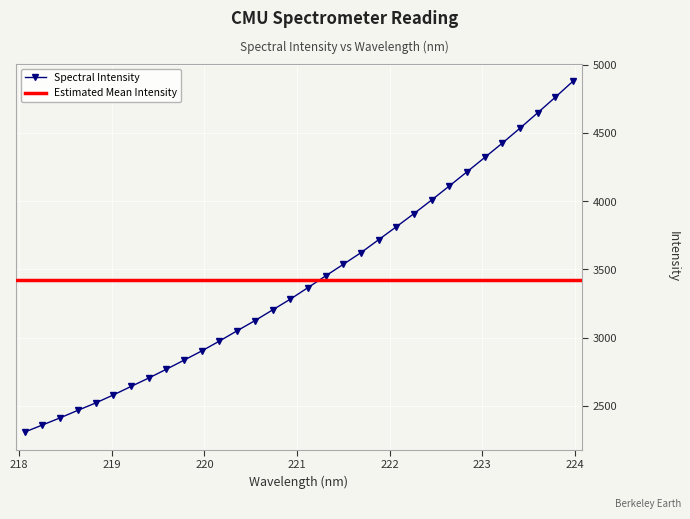

What is the change in value from 218.8244 to 222.4538?

+1490.7